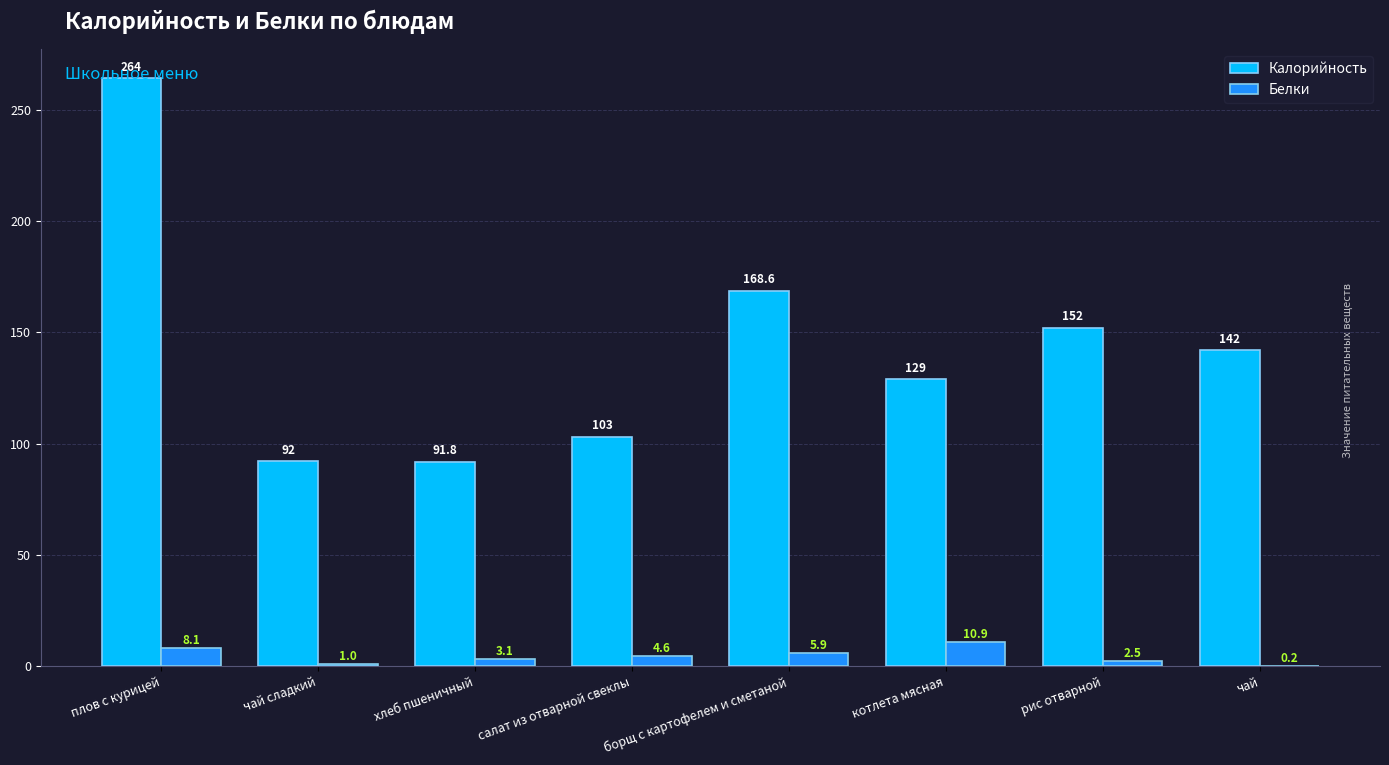

True or false: Калорийность has a value of 138.8 at плов с курицей.

False